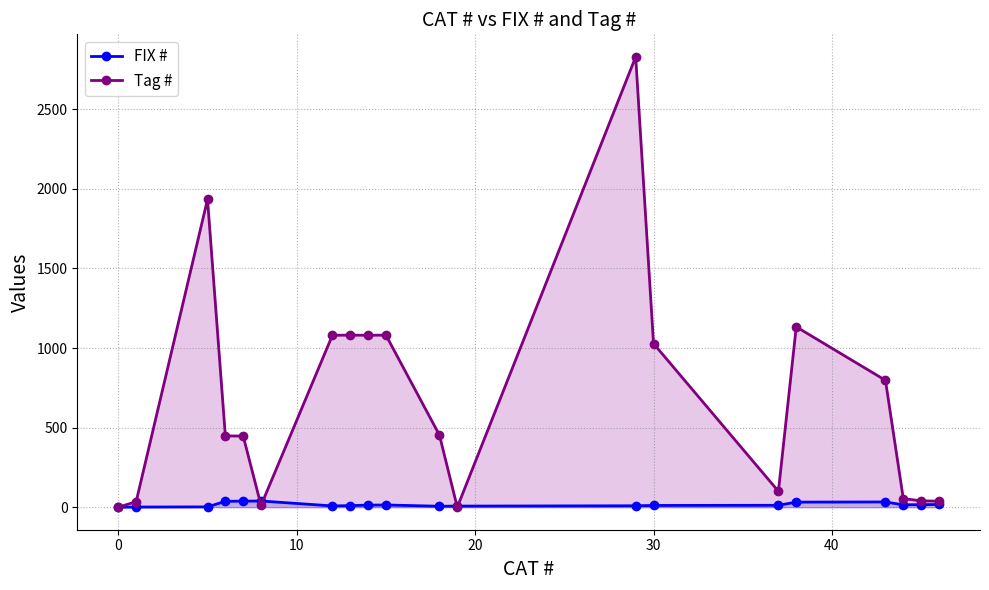

Is the value of FIX # at 8 greater than the value of Tag # at 7?

No